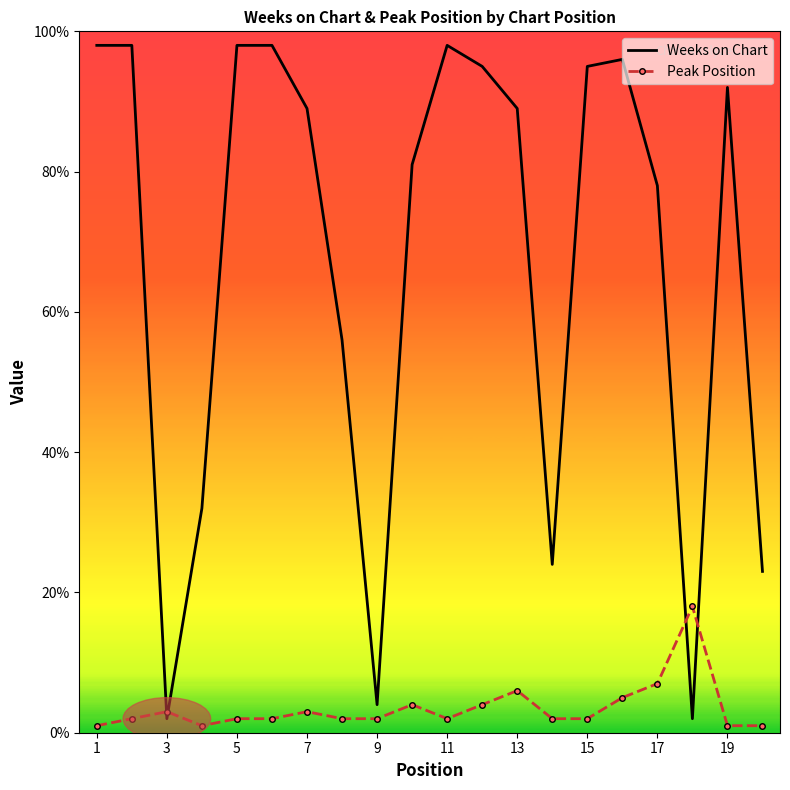

What is the greatest value displayed?

98